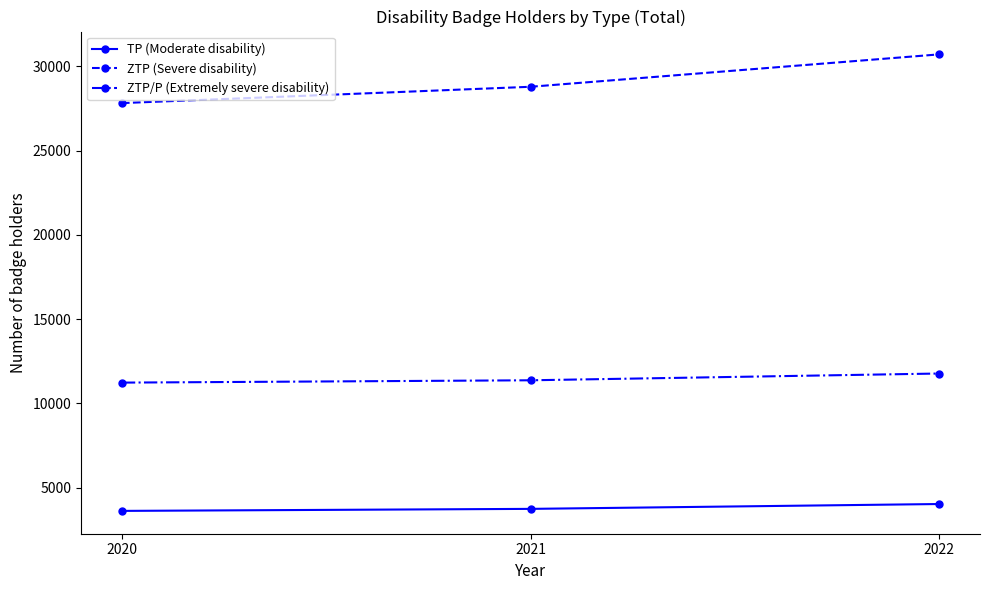

Which series has the largest total across all categories?

ZTP (Severe disability)